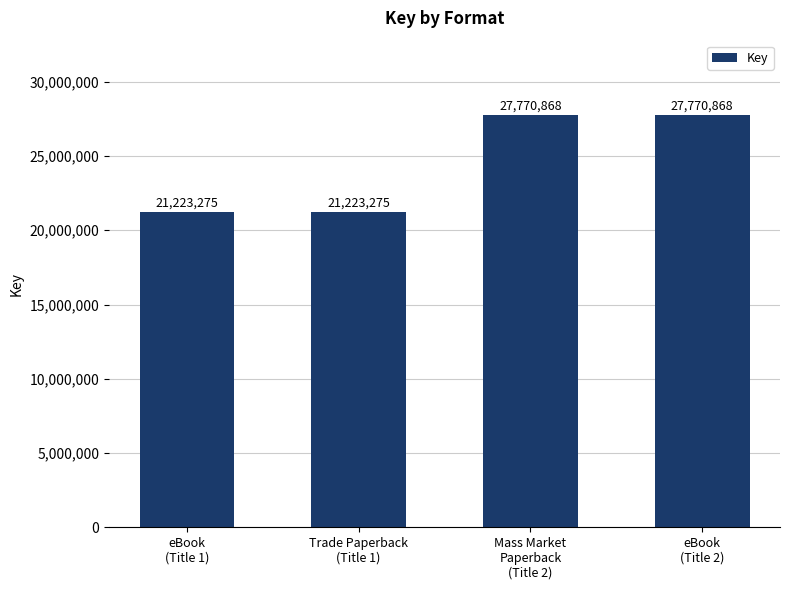

Reading right to left, list all the values displayed in this chart.

eBook
(Title 2)=27770868	Mass Market
Paperback
(Title 2)=27770868	Trade Paperback
(Title 1)=21223275	eBook
(Title 1)=21223275